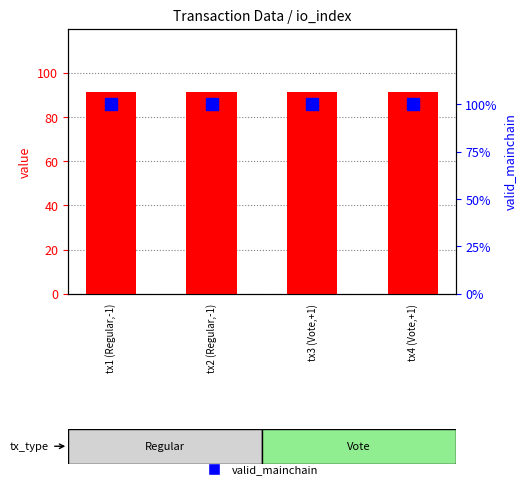

What position from the left is tx1 (Regular,-1)?

1